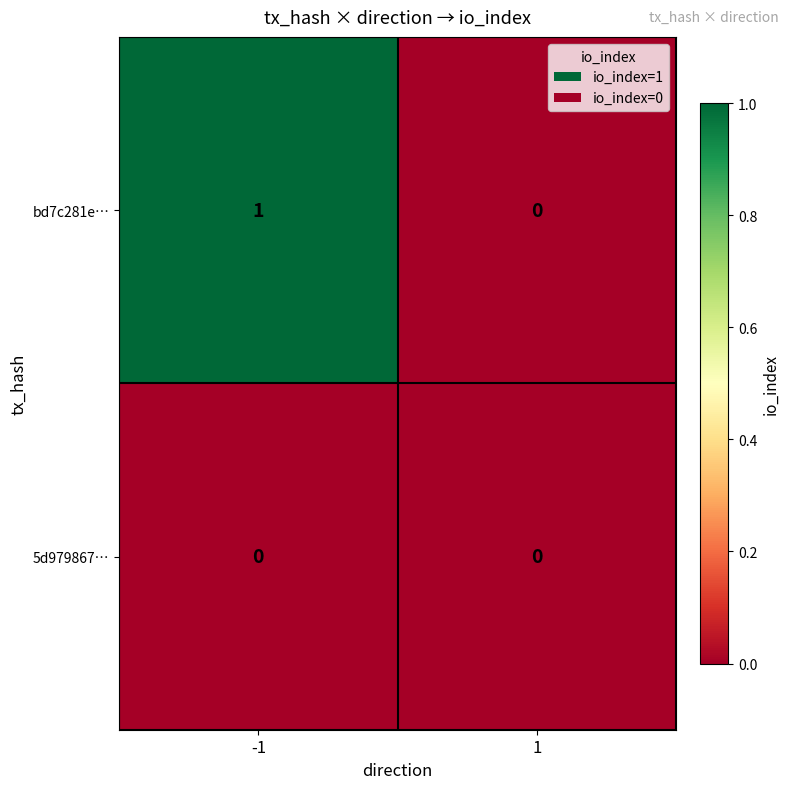

What is the spread (max minus min) of values at -1?

1